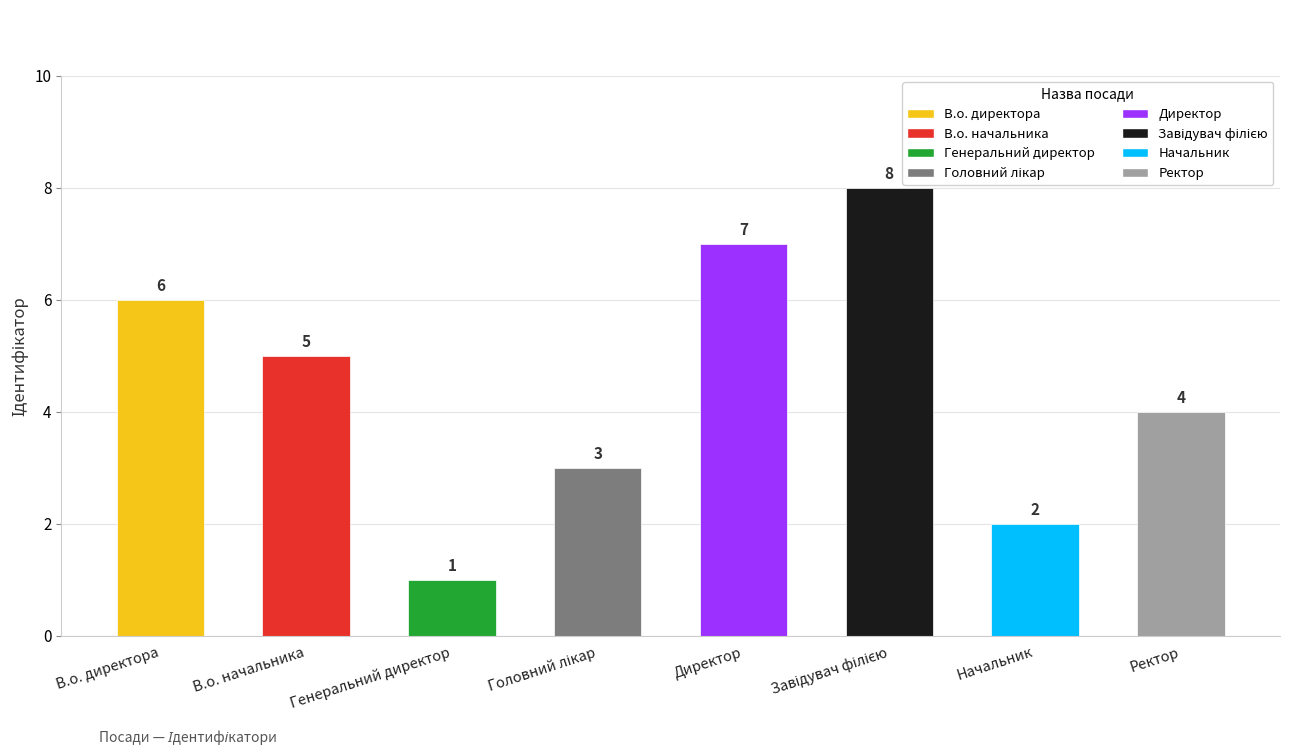

Is it true that the value at Директор is 10?

False